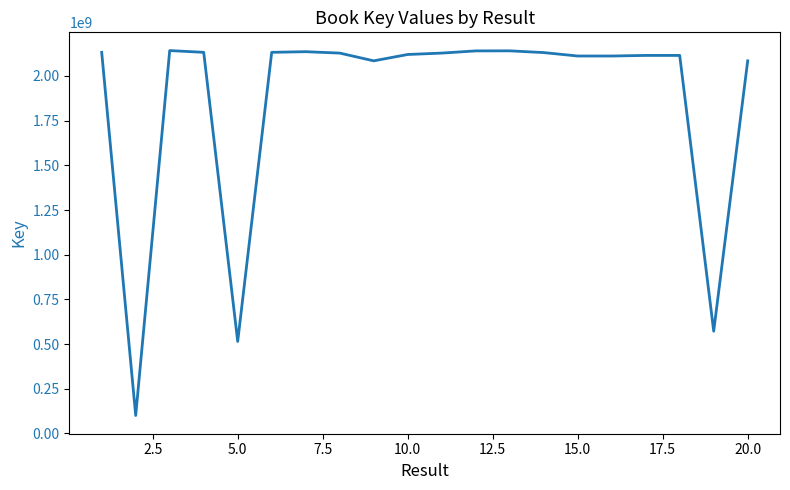

What is the difference between the maximum and minimum values?

2041853524